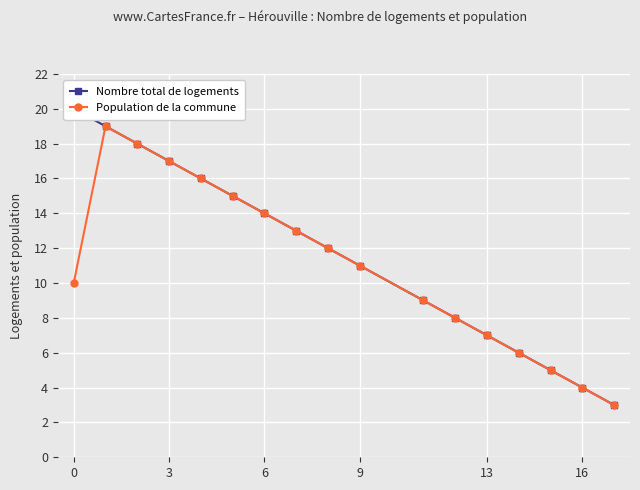

At how many categories does at least one series exceed 8?

11